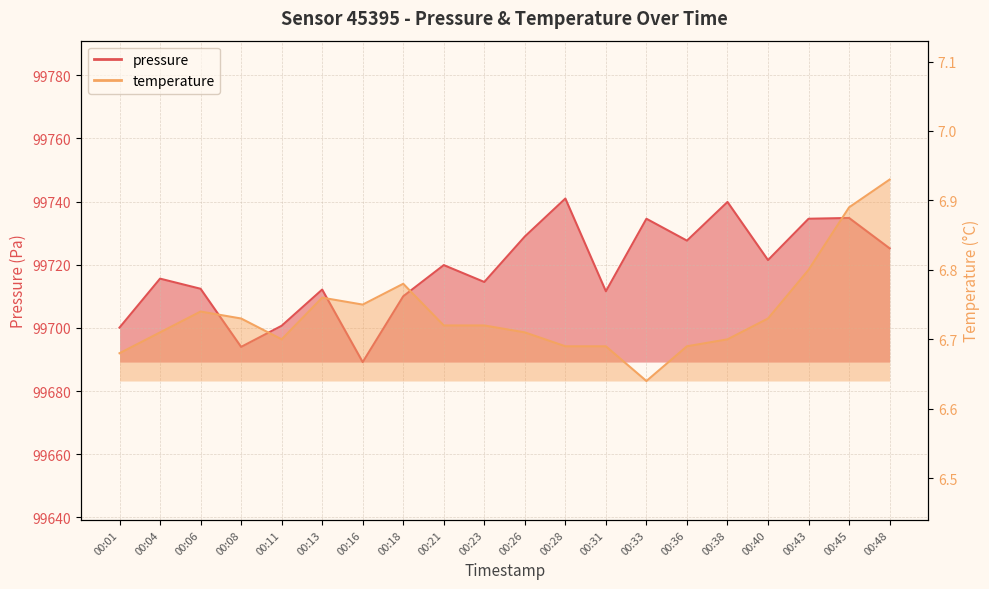

At 00:23, list the series in order from largest to smallest.

pressure, temperature